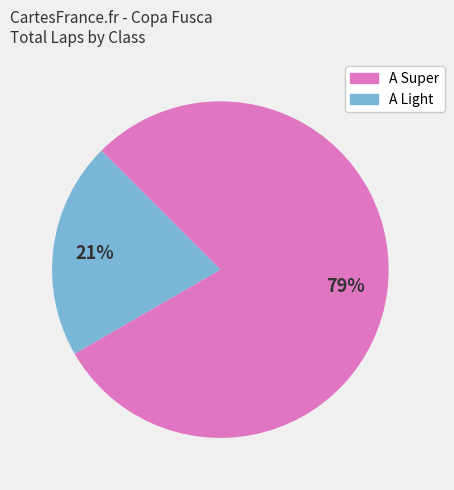

To the nearest percent, what is the average slice percentage?

50%